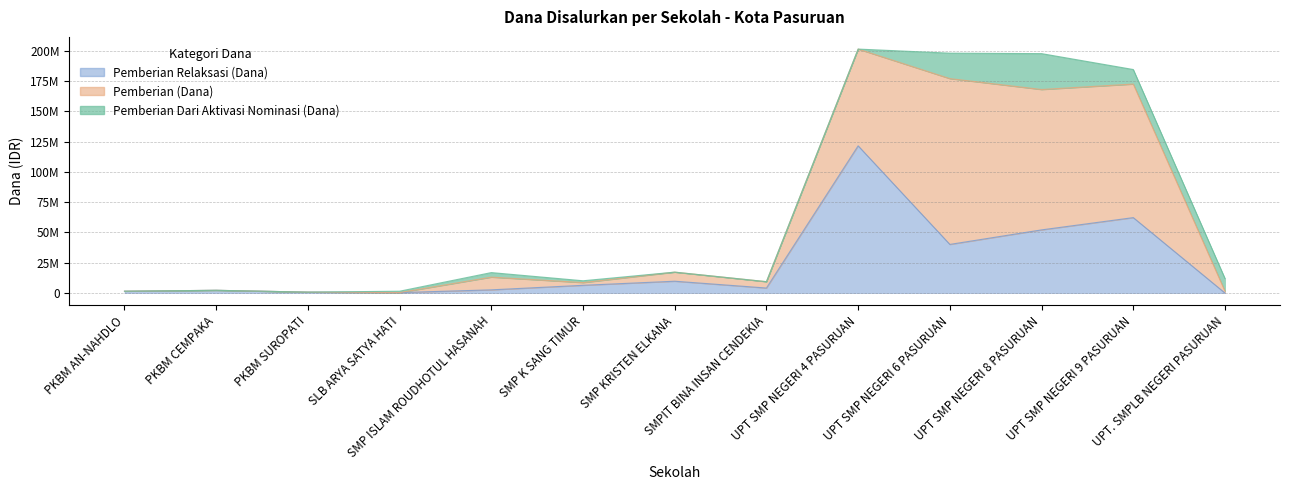

The Pemberian Dari Aktivasi Nominasi (Dana) series shows 16803520 at PKBM SUROPATI. True or false?

False